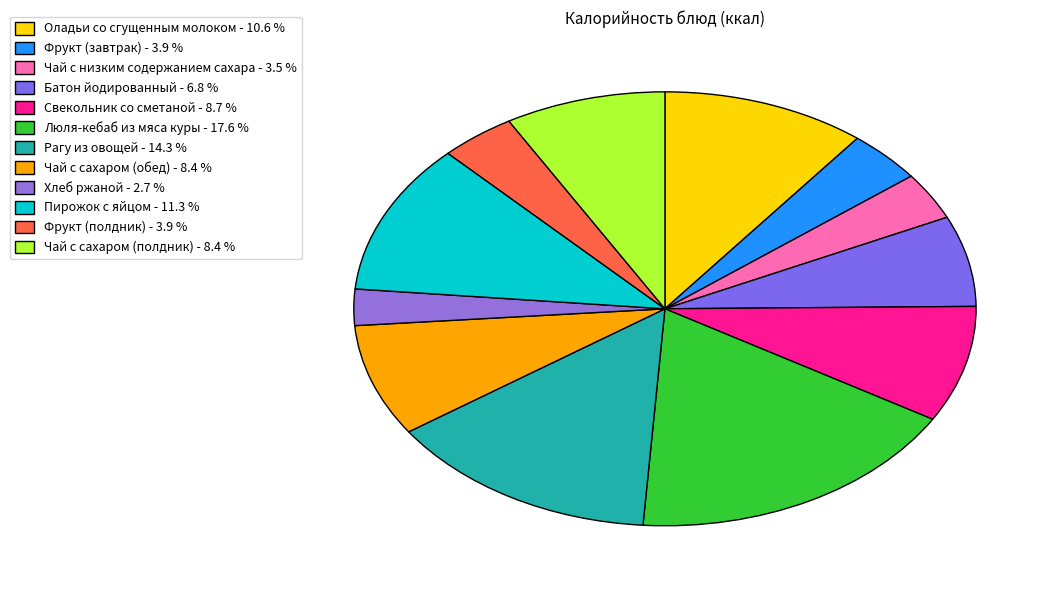

How many slices are in this pie chart?

12